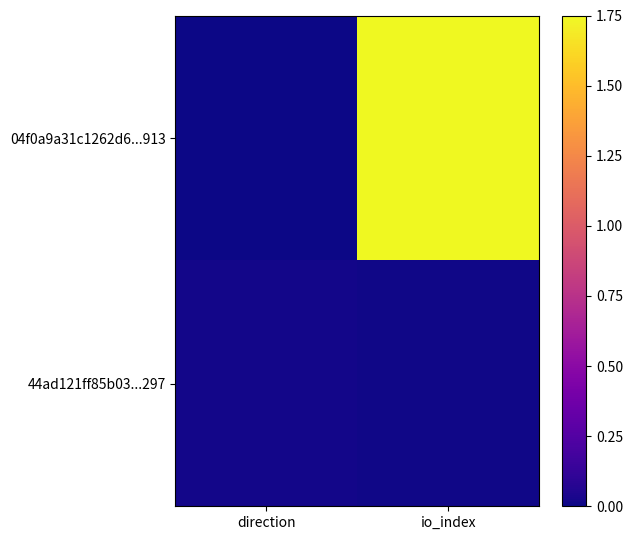

Which has a higher value, direction or io_index?

io_index